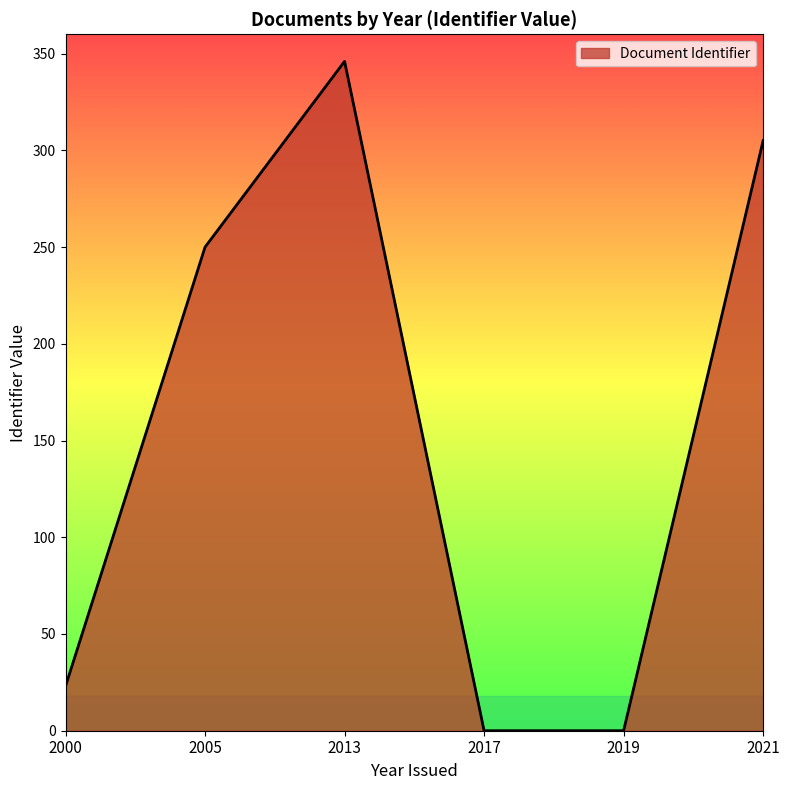

Reading left to right, what are all the values shown in this chart?

2000=23	2005=250	2013=346	2017=0	2019=0	2021=305